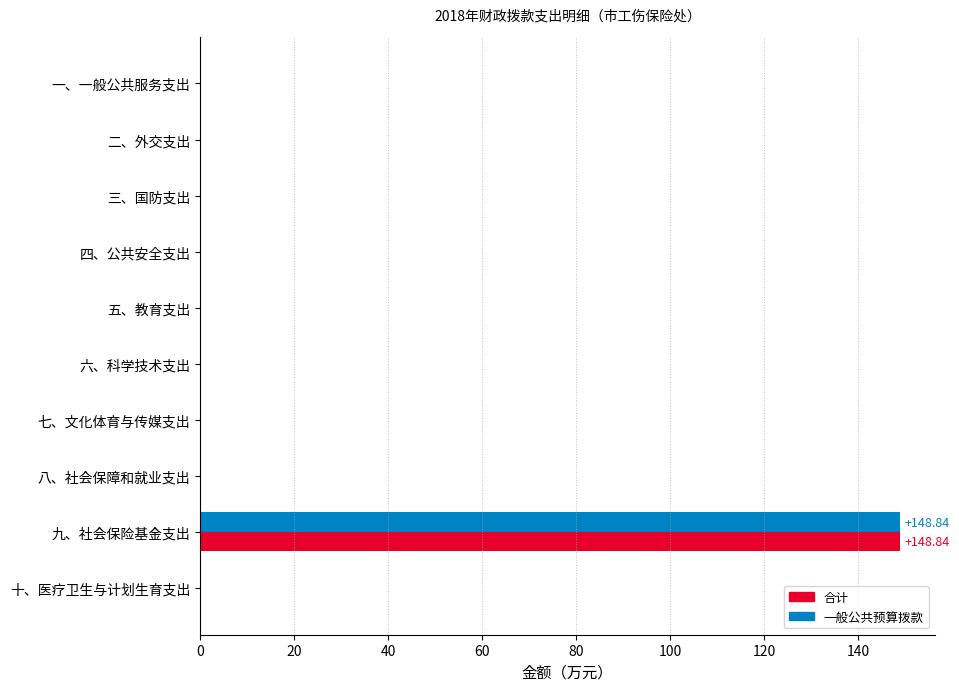

At which category is the sum across all series the highest?

九、社会保险基金支出